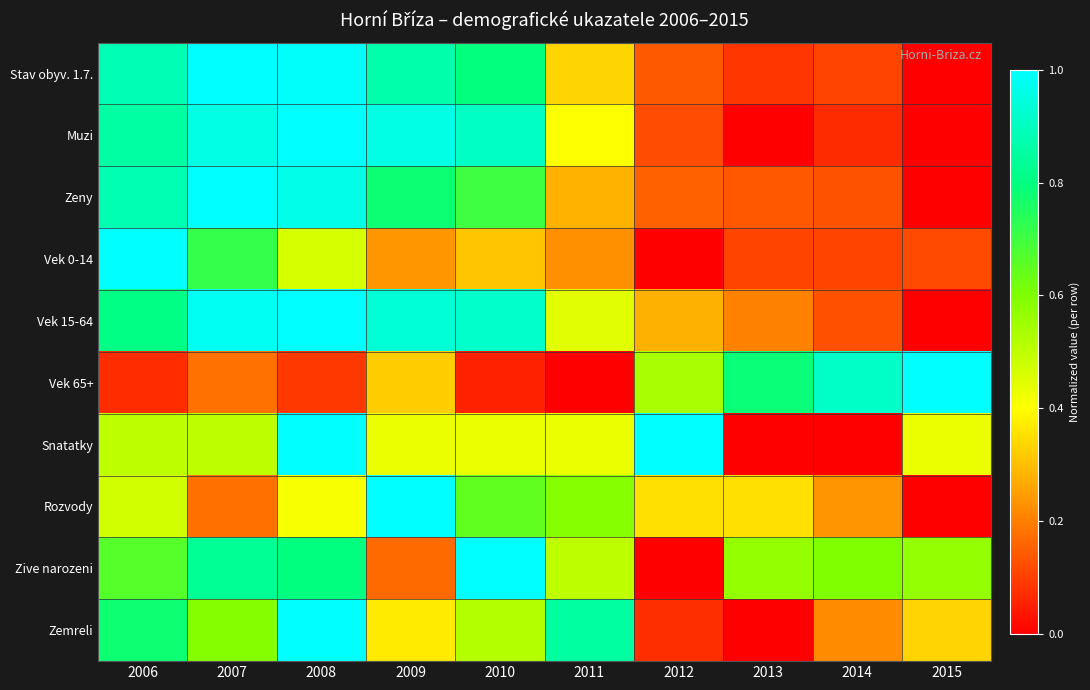

Reading right to left, extract all data points from this chart.

Stav obyv. 1.7.: 2015=0.0	2014=0.1	2013=0.1	2012=0.1	2011=0.3	2010=0.8	2009=0.9	2008=1.0	2007=1.0	2006=0.9
Muzi: 2015=0.0	2014=0.1	2013=0.0	2012=0.1	2011=0.4	2010=0.9	2009=1.0	2008=1.0	2007=1.0	2006=0.9
Zeny: 2015=0.0	2014=0.1	2013=0.1	2012=0.2	2011=0.3	2010=0.7	2009=0.8	2008=1.0	2007=1.0	2006=0.9
Vek 0-14: 2015=0.1	2014=0.1	2013=0.1	2012=0.0	2011=0.2	2010=0.3	2009=0.2	2008=0.5	2007=0.7	2006=1.0
Vek 15-64: 2015=0.0	2014=0.1	2013=0.2	2012=0.3	2011=0.4	2010=0.9	2009=0.9	2008=1.0	2007=1.0	2006=0.8
Vek 65+: 2015=1.0	2014=0.9	2013=0.8	2012=0.5	2011=0.0	2010=0.1	2009=0.3	2008=0.1	2007=0.2	2006=0.1
Snatatky: 2015=0.4	2014=0.0	2013=0.0	2012=1.0	2011=0.4	2010=0.4	2009=0.4	2008=1.0	2007=0.5	2006=0.5
Rozvody: 2015=0.0	2014=0.2	2013=0.4	2012=0.4	2011=0.6	2010=0.6	2009=1.0	2008=0.4	2007=0.2	2006=0.5
Zive narozeni: 2015=0.6	2014=0.6	2013=0.6	2012=0.0	2011=0.5	2010=1.0	2009=0.2	2008=0.8	2007=0.8	2006=0.7
Zemreli: 2015=0.3	2014=0.2	2013=0.0	2012=0.1	2011=0.9	2010=0.5	2009=0.4	2008=1.0	2007=0.6	2006=0.8